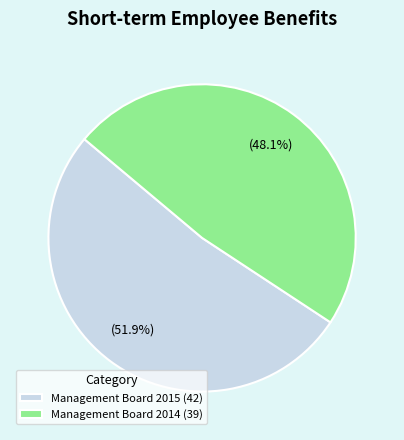

What is the ratio of the value at Management Board 2014 to the value at Management Board 2015?

0.9